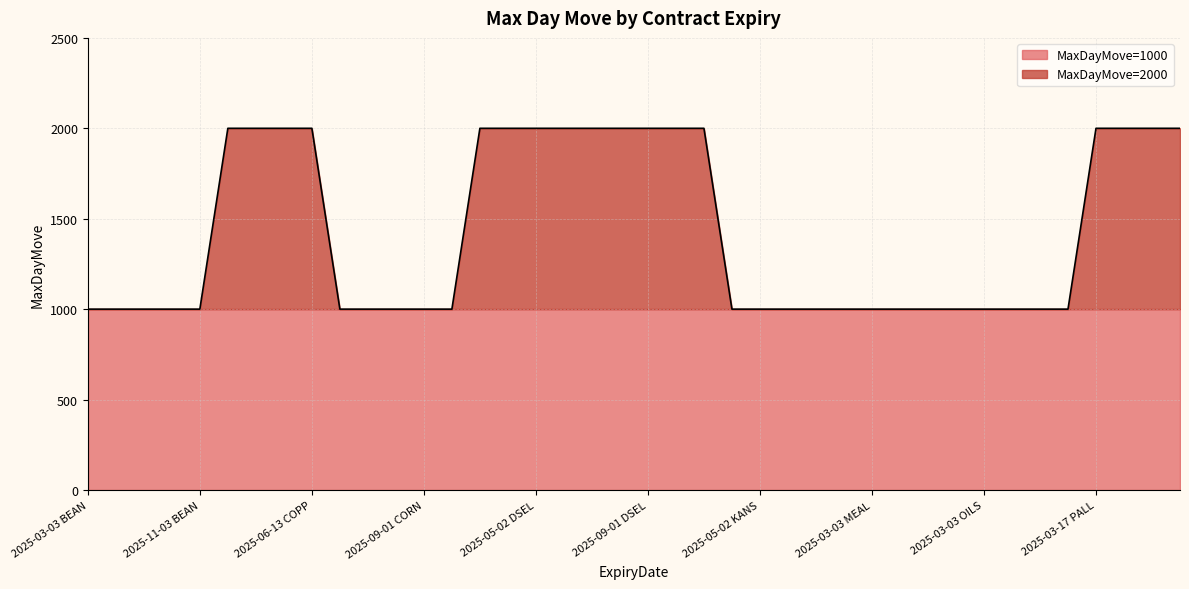

Is it true that the value at 2025-07-01 KANS is 1000?

True